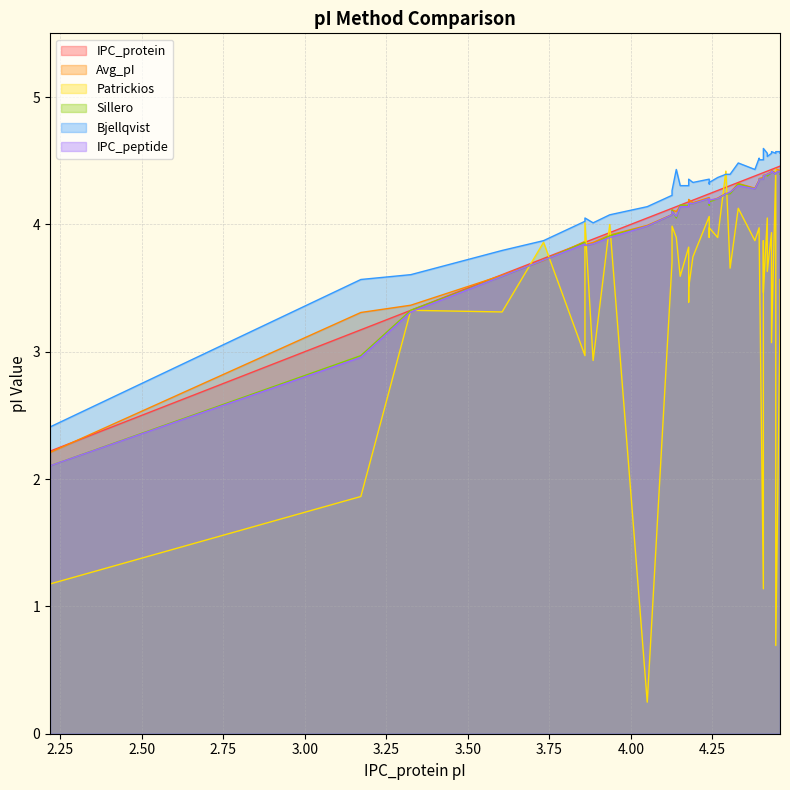

Reading left to right, list all the values displayed in this chart.

IPC_protein: 2.2	3.2	3.3	3.6	3.7	3.9	3.9	3.9	3.9	4.0	4.1	4.1	4.1	4.2	4.2	4.2	4.2	4.2	4.2	4.2	4.2	4.3	4.3	4.3	4.3	4.4	4.4	4.4	4.4	4.4	4.4	4.4	4.4	4.4	4.4	4.4	4.4	4.5	4.5
Avg_pI: 2.2	3.3	3.4	3.6	3.7	3.9	3.8	3.9	3.9	4.0	4.1	4.1	4.1	4.1	4.1	4.2	4.2	4.2	4.2	4.2	4.2	4.2	4.2	4.2	4.3	4.3	4.3	4.4	4.4	4.4	4.4	4.4	4.4	4.4	4.4	4.4	4.4	4.4	4.4
Patrickios: 1.2	1.9	3.3	3.3	3.9	3.0	4.0	2.9	4.0	0.2	3.7	4.0	3.9	3.6	3.8	3.4	3.5	3.7	4.1	3.9	4.0	3.9	4.4	3.7	4.1	3.9	4.0	3.9	1.1	3.9	3.5	4.0	3.6	3.9	3.1	4.4	0.7	3.2	3.6
Sillero: 2.1	3.0	3.3	3.6	3.7	3.9	3.8	3.8	3.9	4.0	4.1	4.1	4.0	4.2	4.2	4.2	4.2	4.2	4.2	4.2	4.2	4.2	4.2	4.2	4.3	4.3	4.3	4.4	4.4	4.4	4.4	4.4	4.4	4.4	4.4	4.4	4.4	4.4	4.4
Bjellqvist: 2.4	3.6	3.6	3.8	3.9	4.0	4.0	4.0	4.1	4.1	4.2	4.3	4.4	4.3	4.3	4.3	4.4	4.3	4.4	4.3	4.3	4.4	4.4	4.4	4.5	4.4	4.5	4.5	4.5	4.6	4.6	4.6	4.5	4.6	4.6	4.6	4.6	4.6	4.6
IPC_peptide: 2.1	3.0	3.3	3.6	3.7	3.8	3.8	3.8	3.9	4.0	4.1	4.1	4.1	4.1	4.1	4.2	4.2	4.2	4.2	4.2	4.2	4.2	4.2	4.3	4.3	4.3	4.3	4.4	4.4	4.4	4.4	4.4	4.4	4.4	4.4	4.4	4.4	4.4	4.4